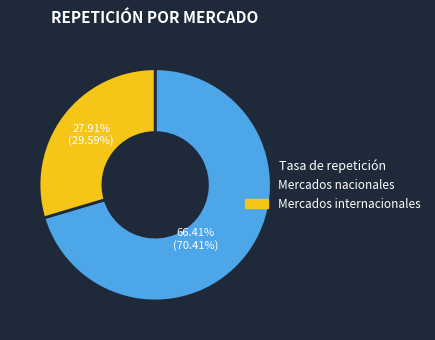

What is the largest slice in the pie chart?

Mercados nacionales